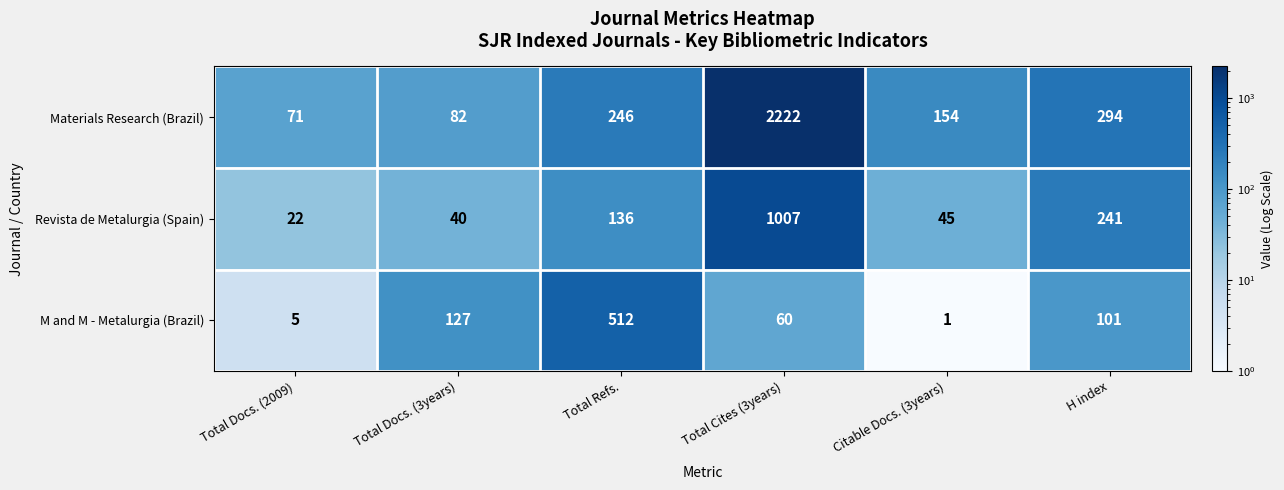

What is the maximum value shown in the chart?

2222